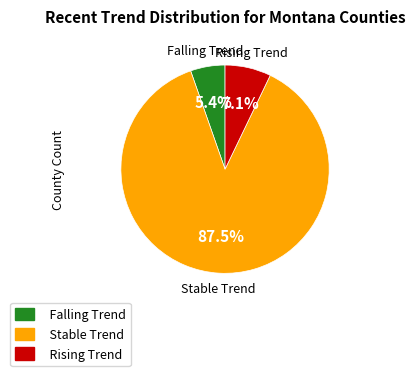

To the nearest percent, what is the difference between the largest and smallest slice percentages?

82%